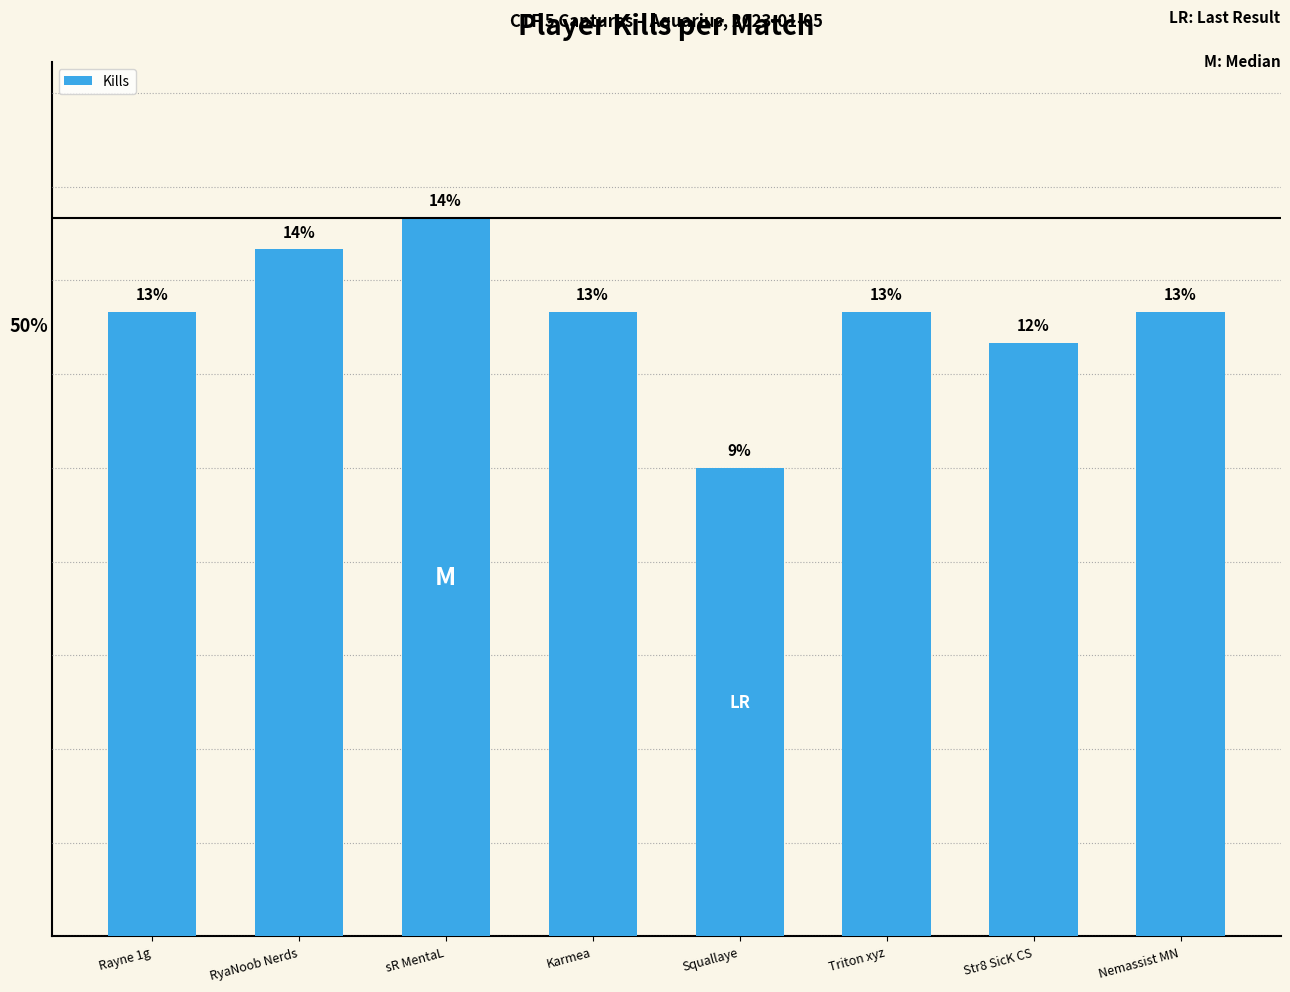

Is it true that the value at RyaNoob Nerds is 22?

True